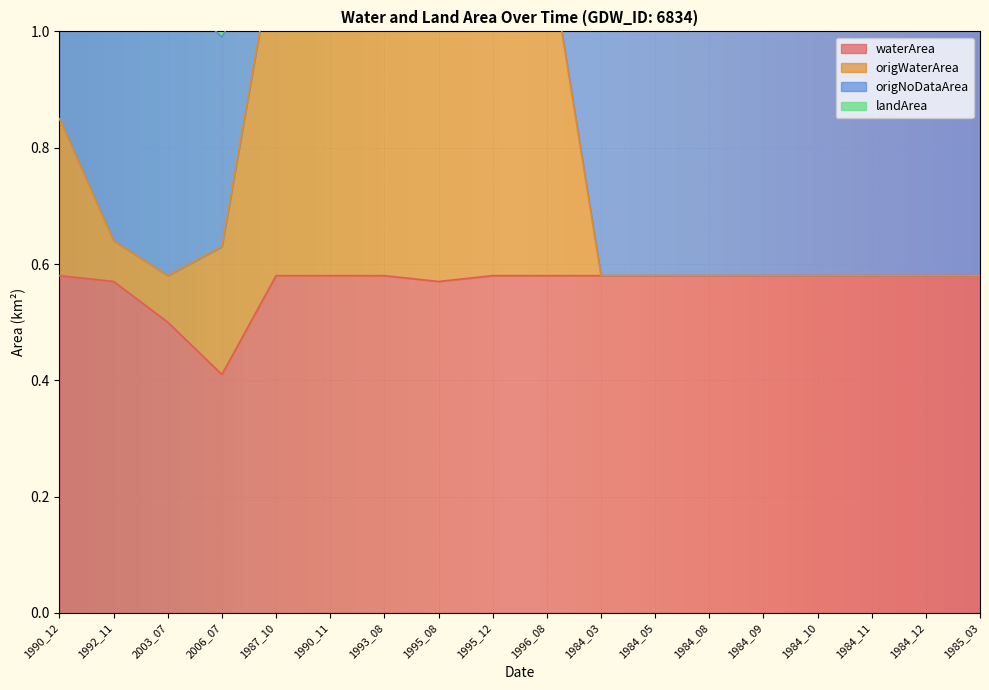

What is the approximate value of landArea at 1984_11?

1.2